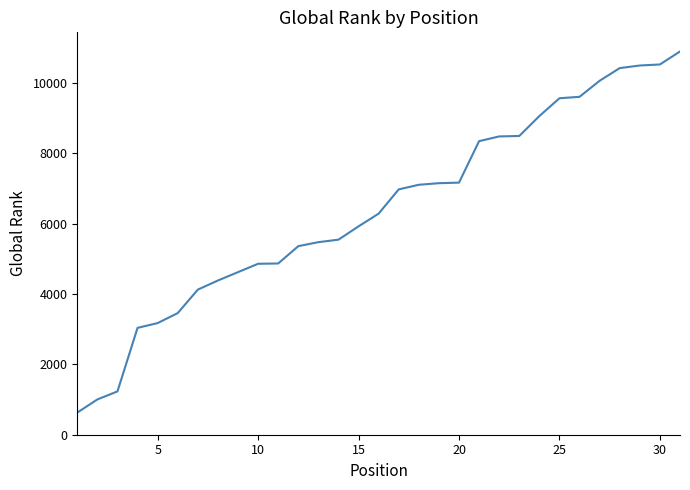

What is the minimum value shown in the chart?

629